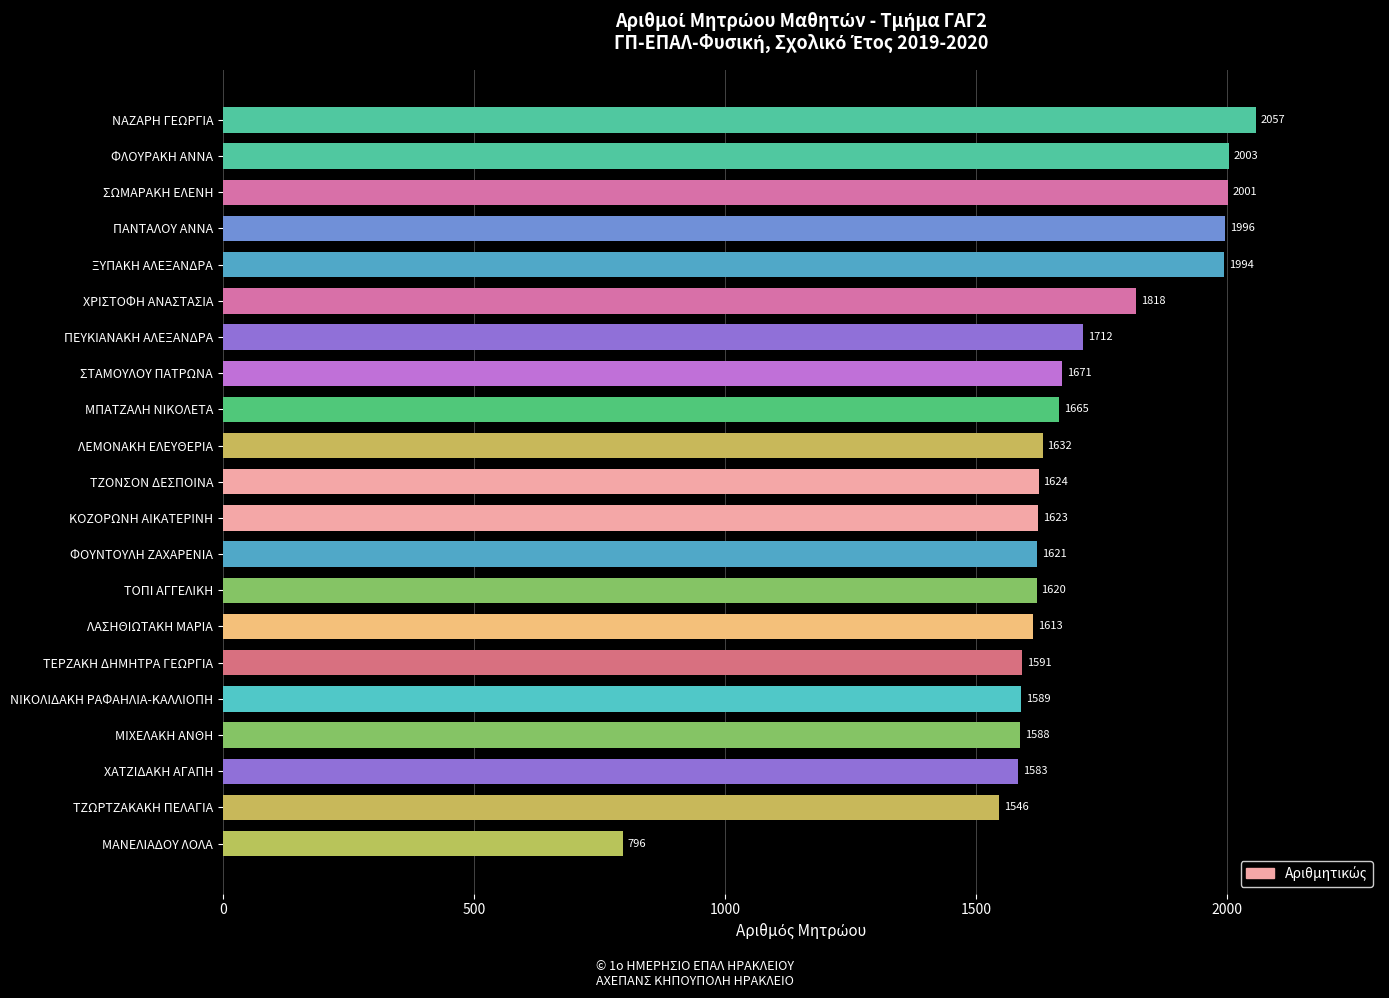

Where is the data nearest to the value 1426?

ΤΖΩΡΤΖΑΚΑΚΗ ΠΕΛΑΓΙΑ